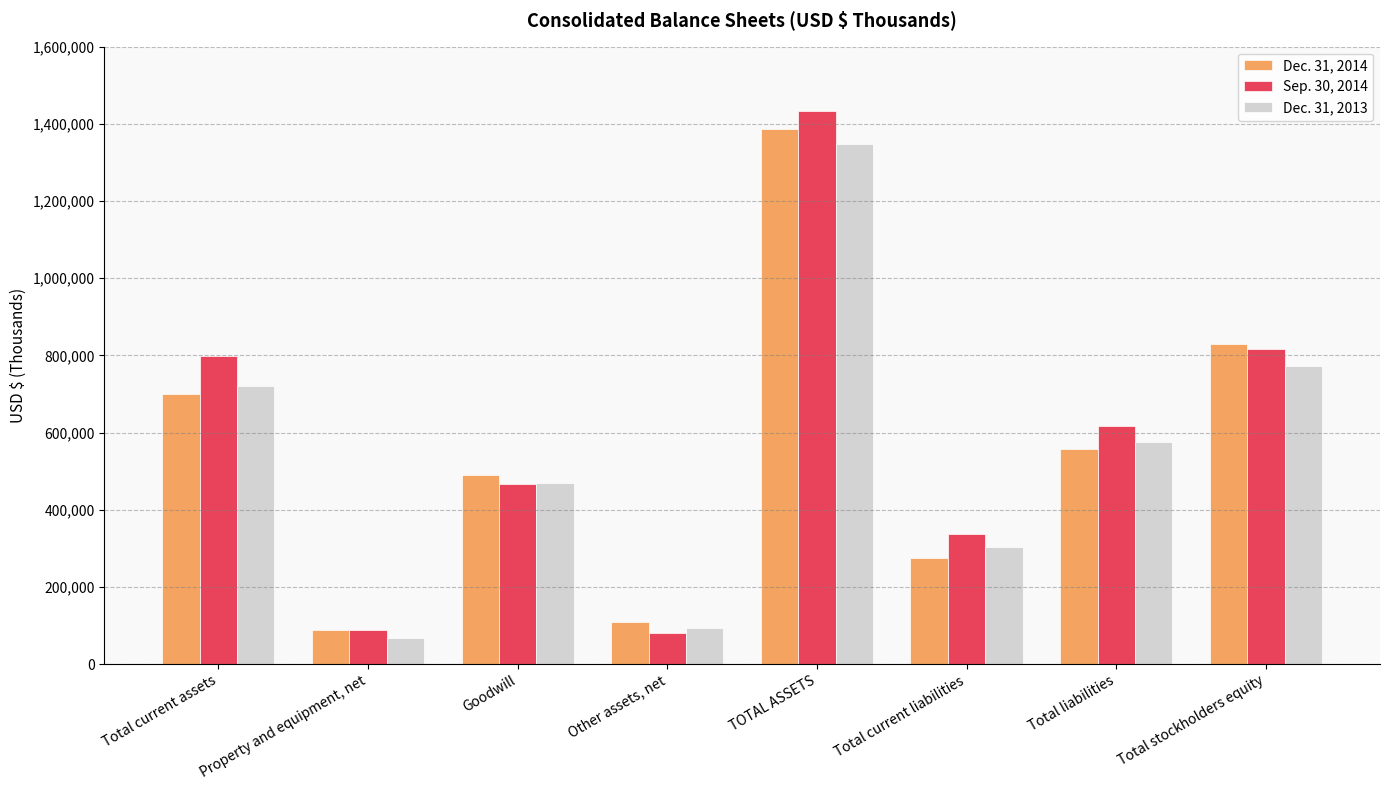

What position from the left is Goodwill?

3